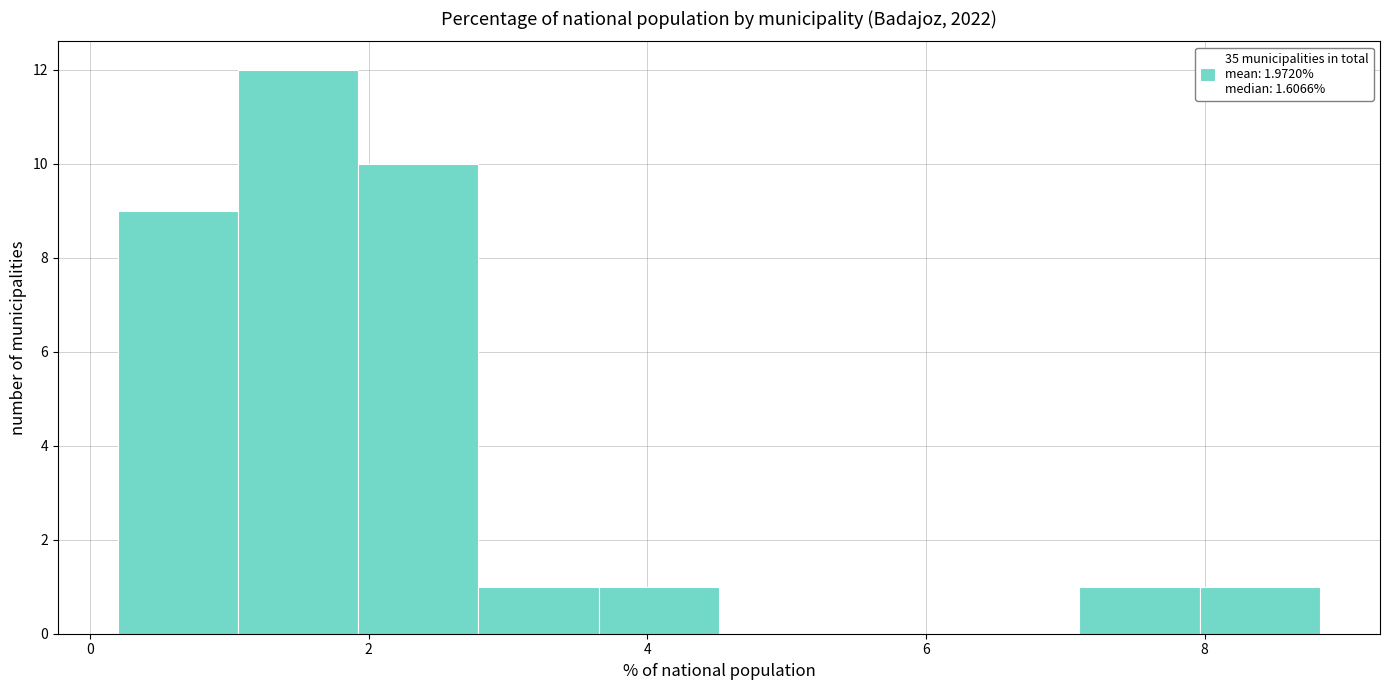

What is the height of the bar covering 2.8 to 3.6 on the x-axis? Neither the bar edges nor the heights are printed on the chart, so give them approximately, as read against the axes.

1